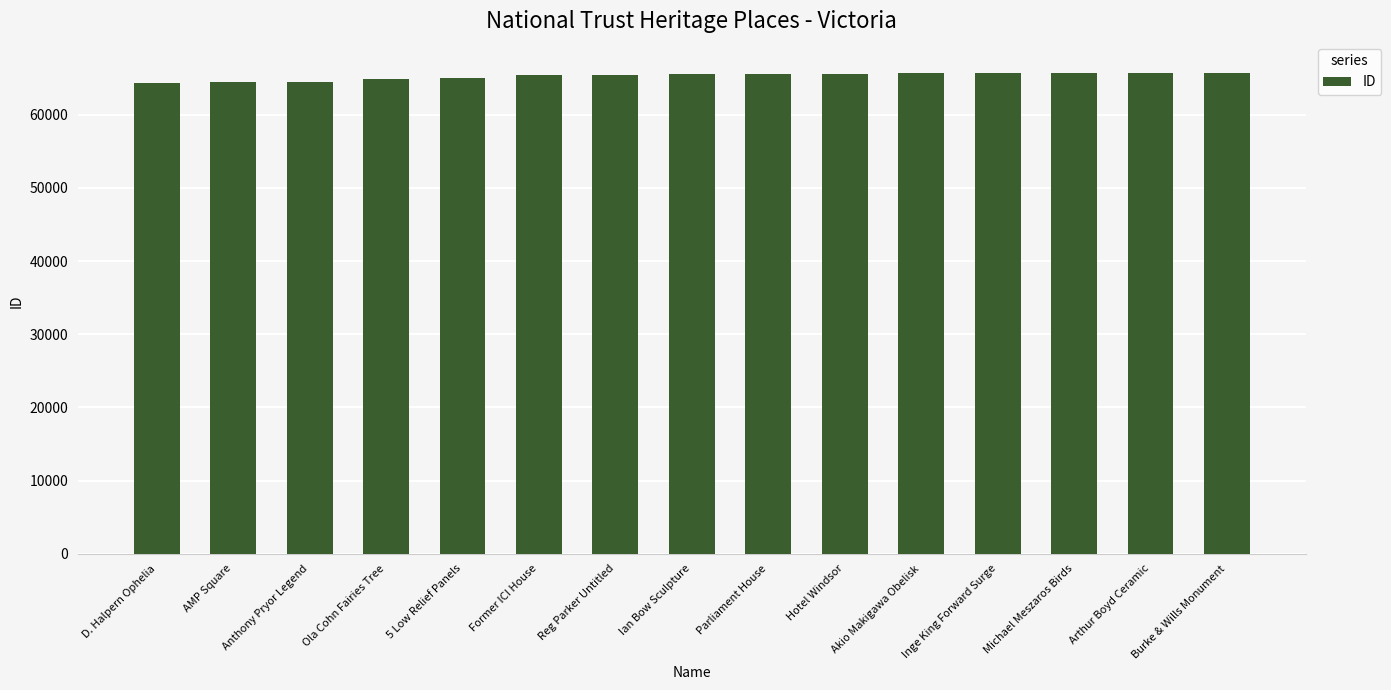

How many bars are there in total?

15